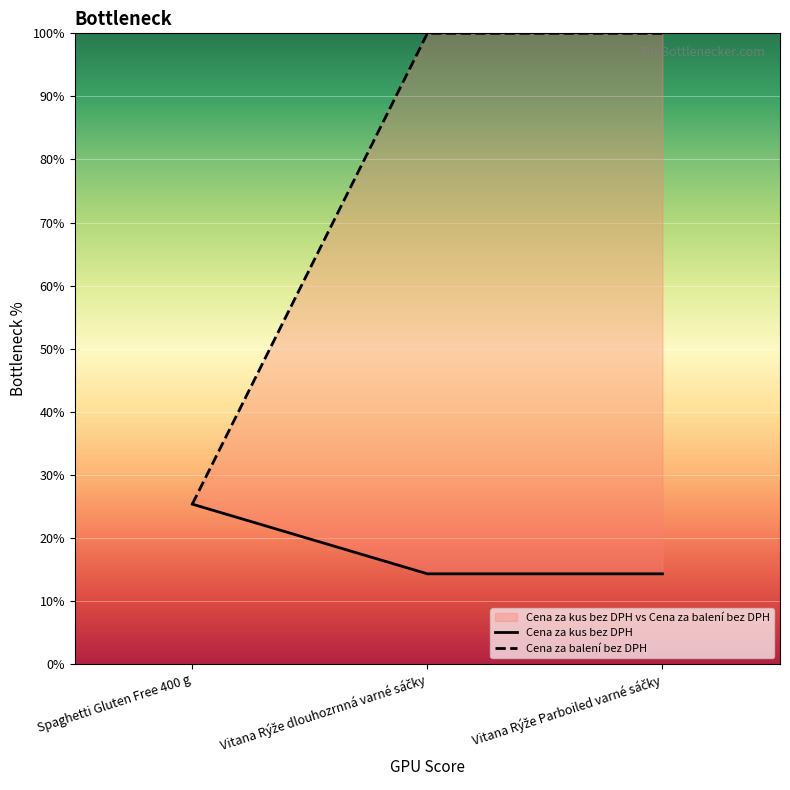

What is the value of the Cena za balení bez DPH point at the 2nd from the left?

100.0